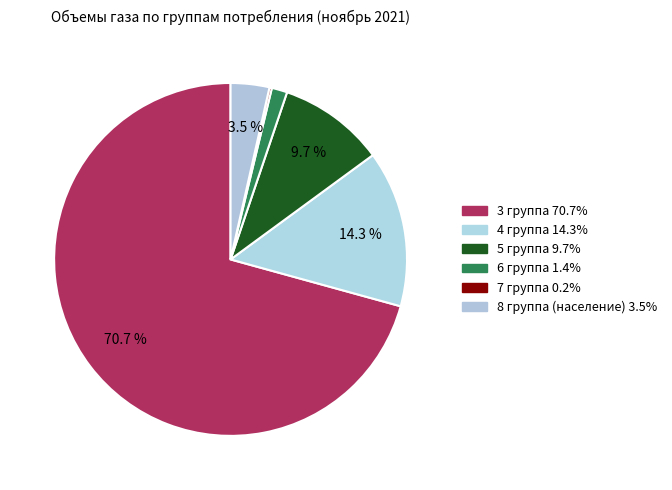

Rank the categories by value from lowest to highest.

7 группа, 6 группа, 8 группа (население), 5 группа, 4 группа, 3 группа